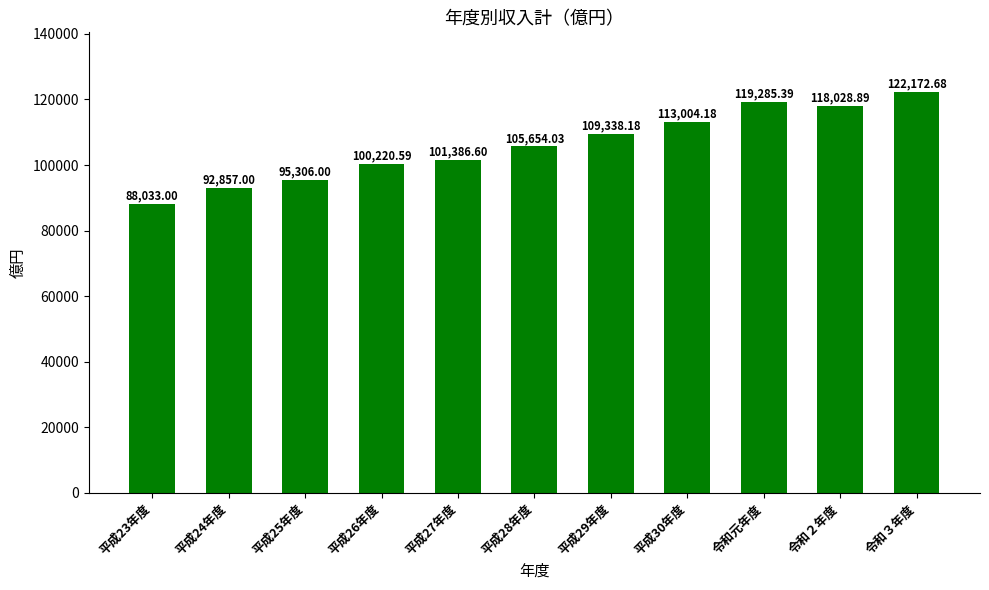

What is the smallest value displayed?

88033.0